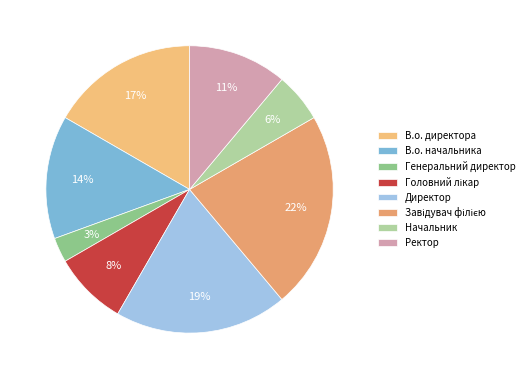

How many segments does this pie chart have?

8